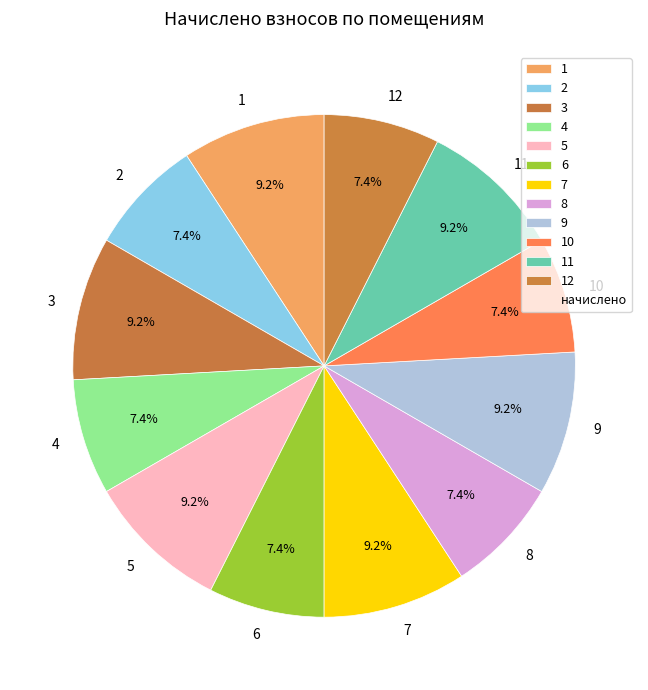

To the nearest percent, what is the combined percentage of 10 and 2?

15%